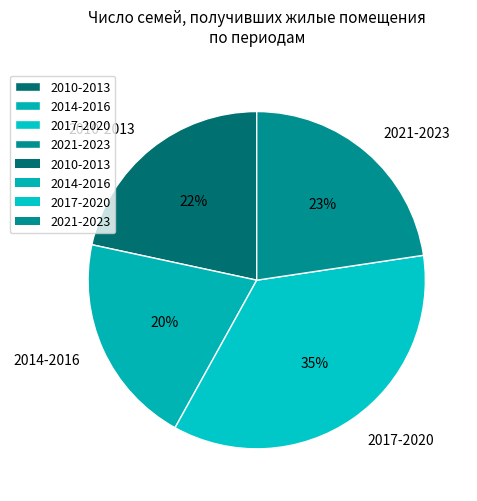

To the nearest percent, what portion does 2014-2016 represent?

20%